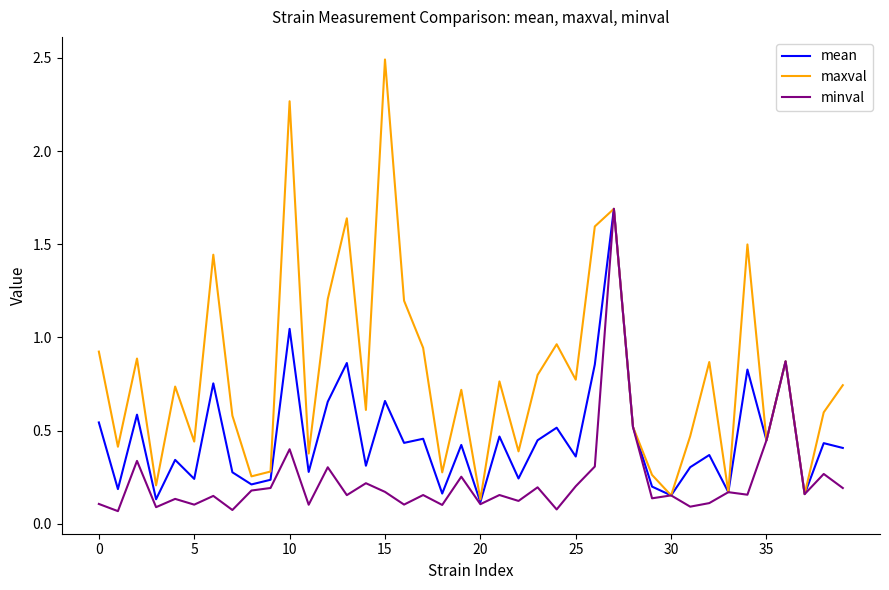

Rank the series by their average value, from lowest to highest.

minval, mean, maxval